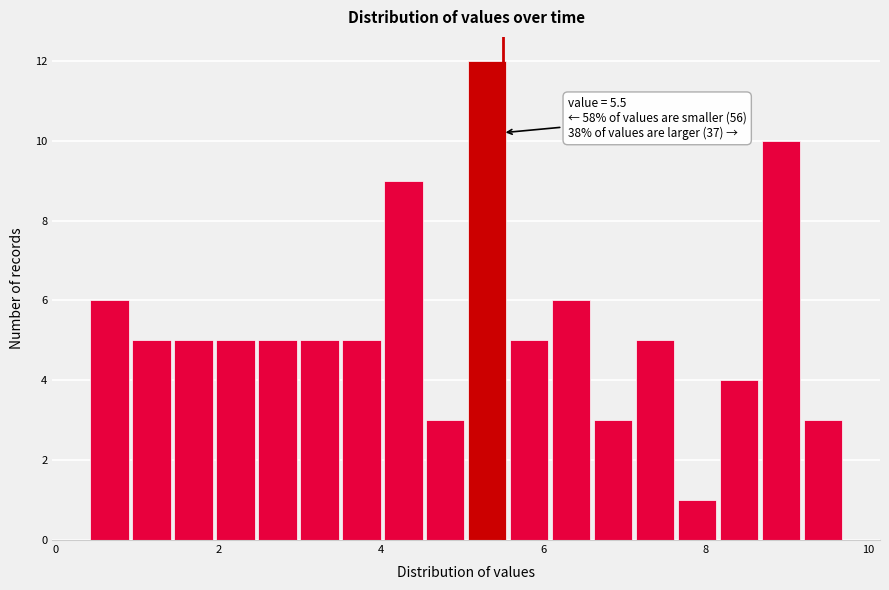

Around what value on the x-axis is the tallest bar? Give the approximate position of its centre, as read against the axis.

5.4